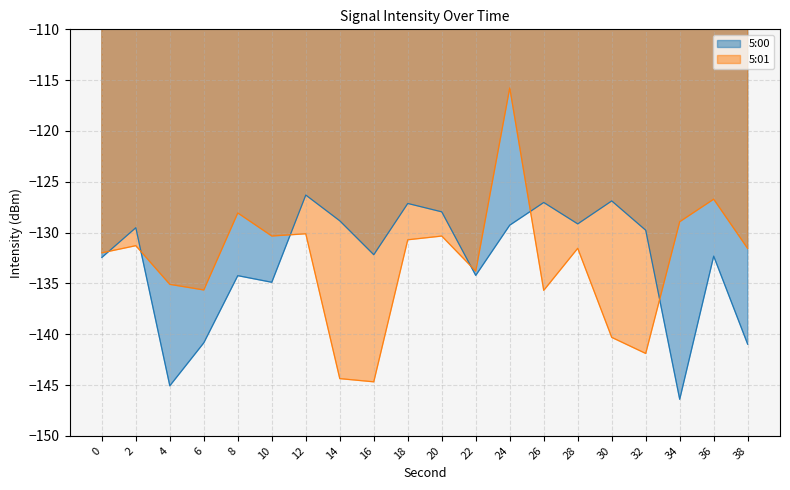

Which series has the largest total across all categories?

5:00